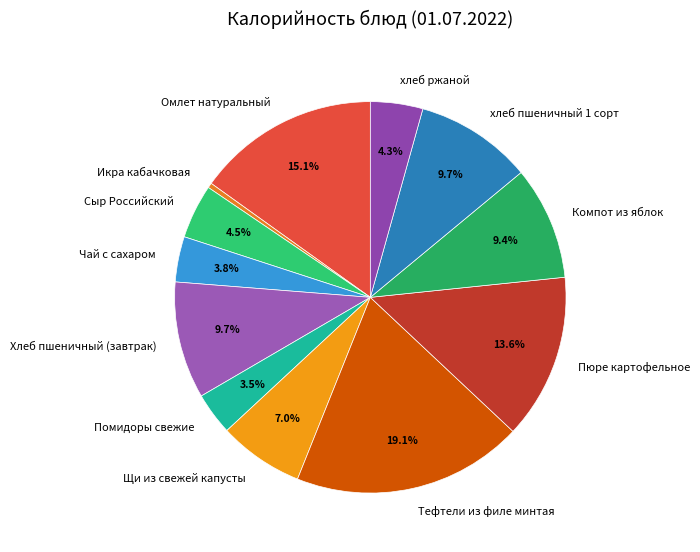

Which category has the biggest portion of the pie?

Тефтели из филе минтая